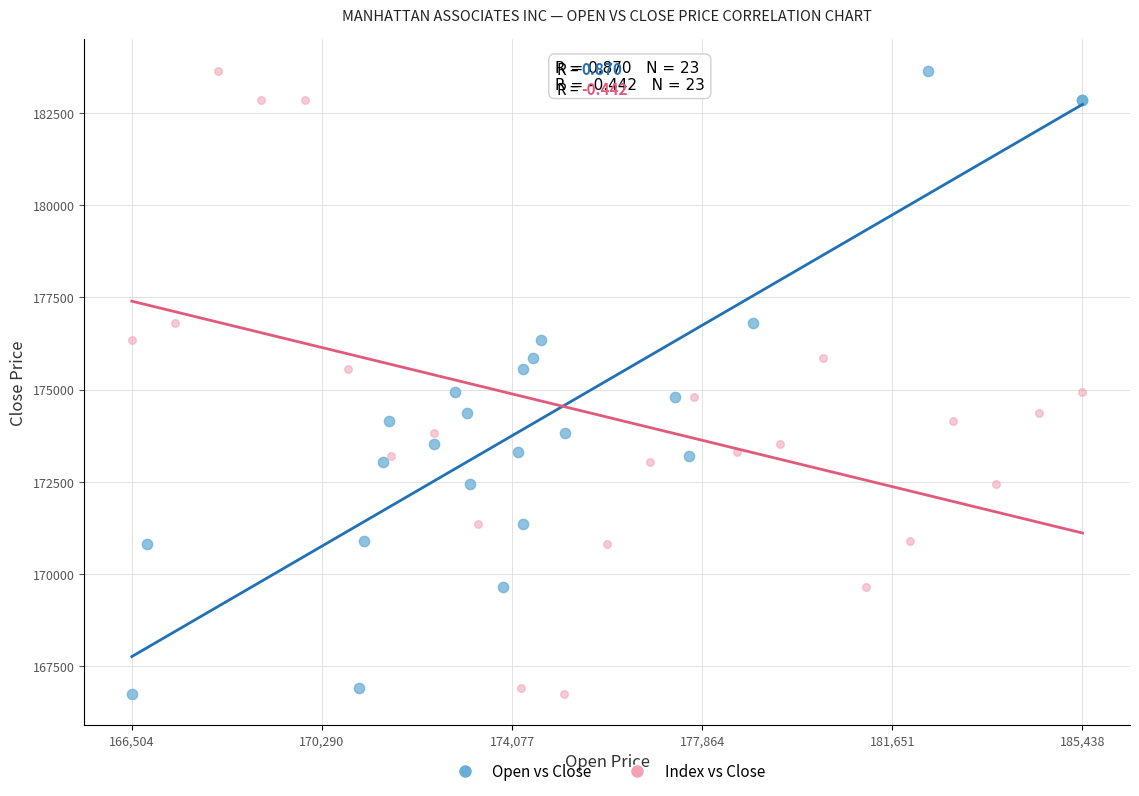

What are all the series names shown in the legend?

Open vs Close, Index vs Close